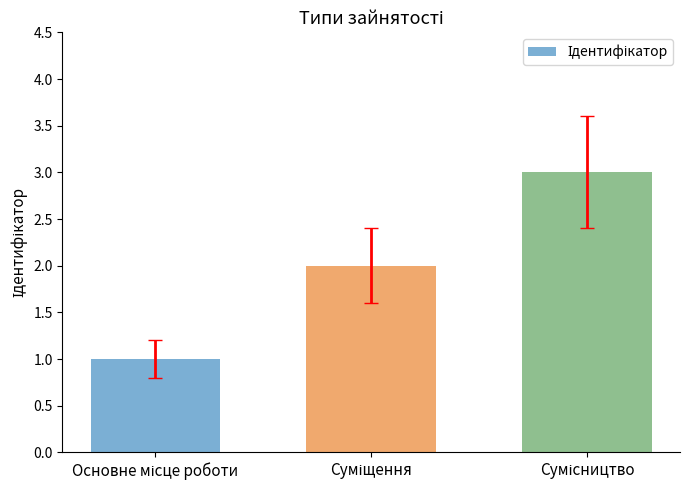

What is the sum of all values?

6